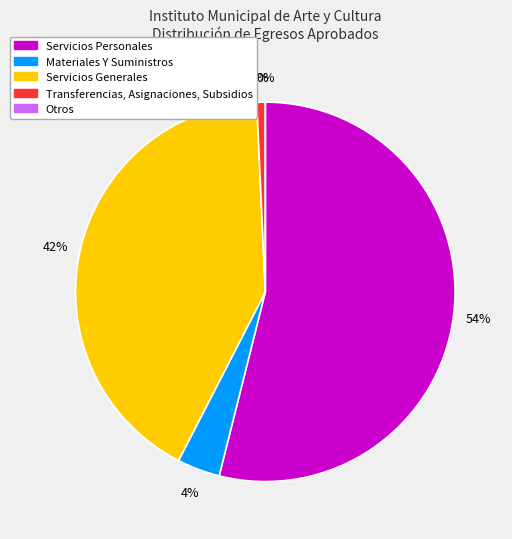

Rank the categories by value from lowest to highest.

Otros, Transferencias, Asignaciones, Subsidios, Materiales Y Suministros, Servicios Generales, Servicios Personales